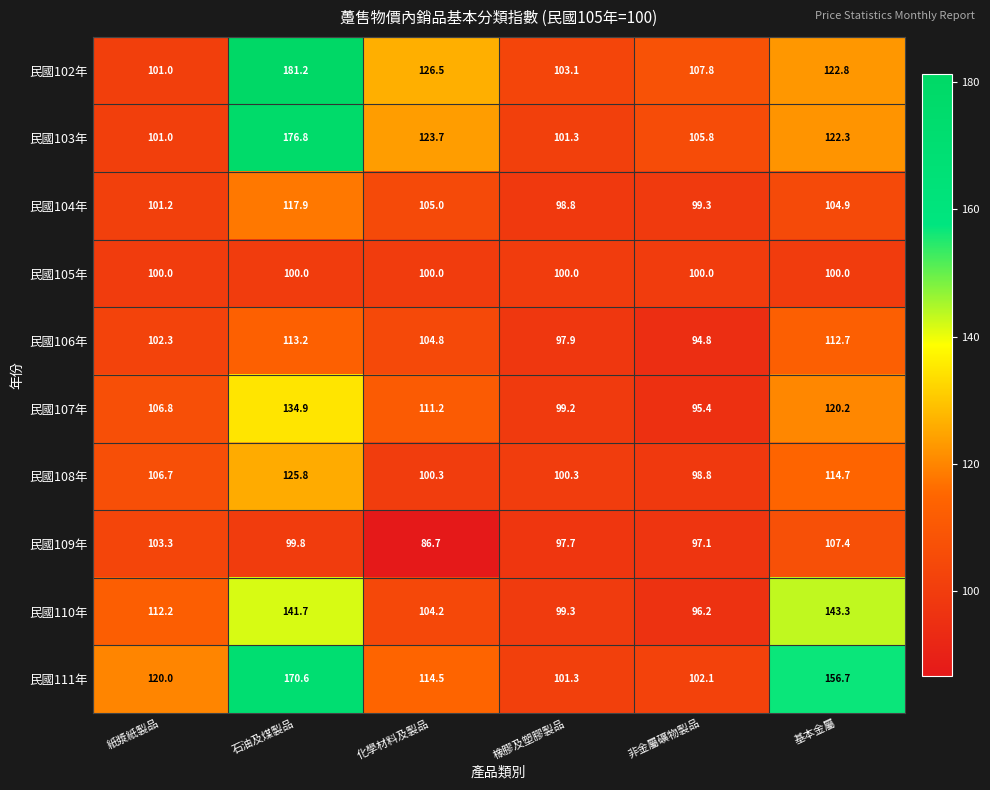

At which label does 民國103年 first exceed 122?

石油及煤製品